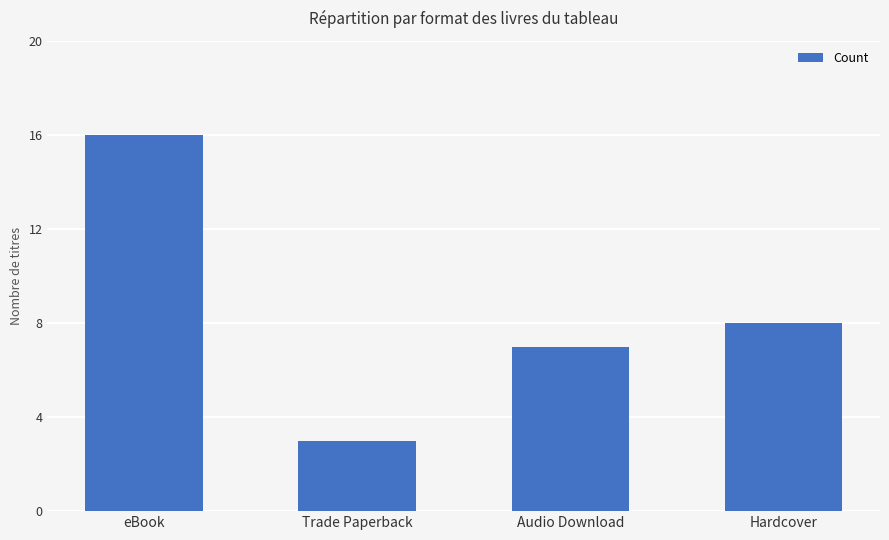

What is the label of the 4th bar from the right?

eBook